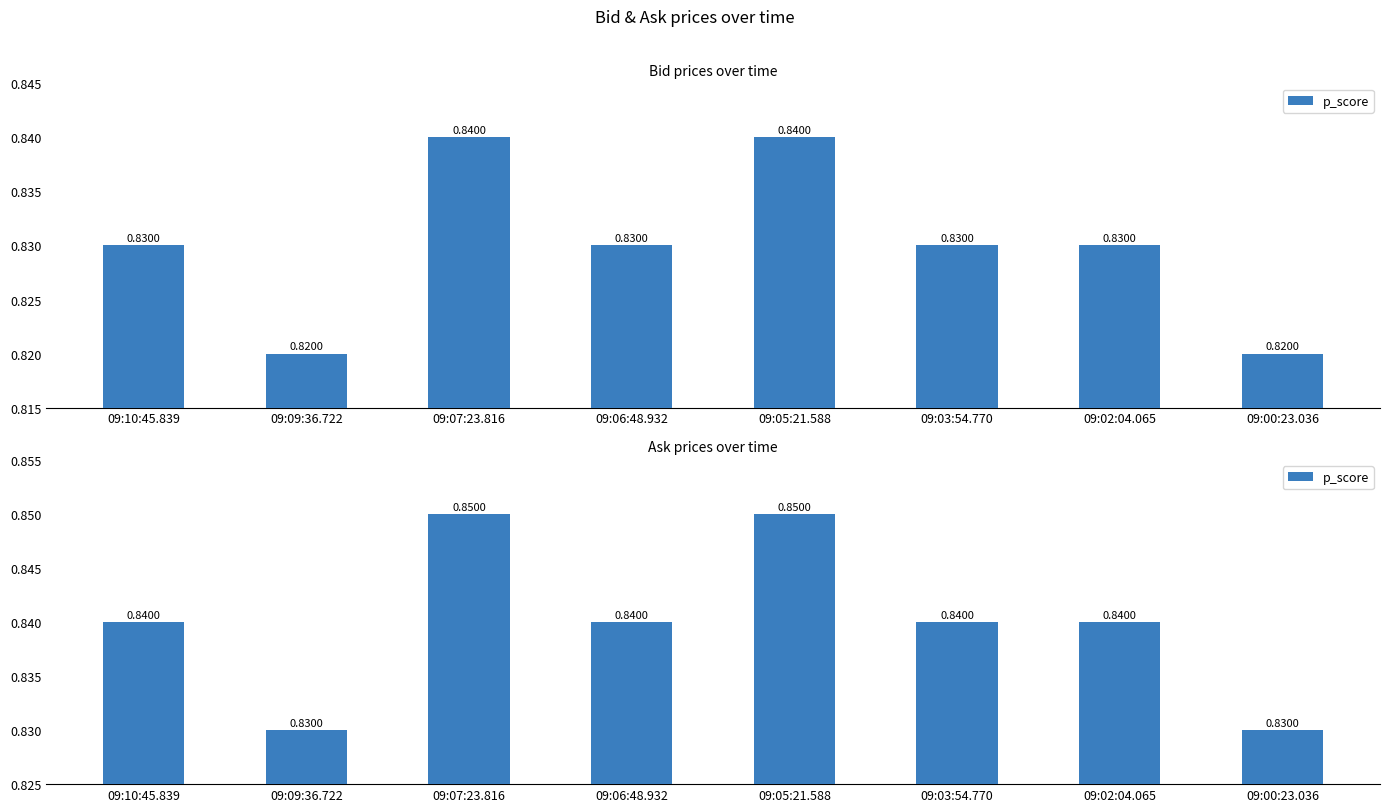

Count the values in the range 0 to 1.

8